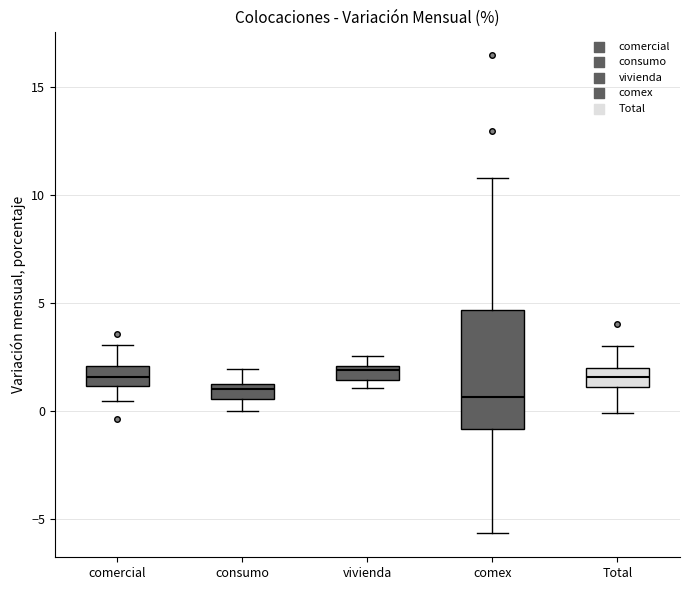

Which box is the tallest, from its lower edge to its upper edge?

comex